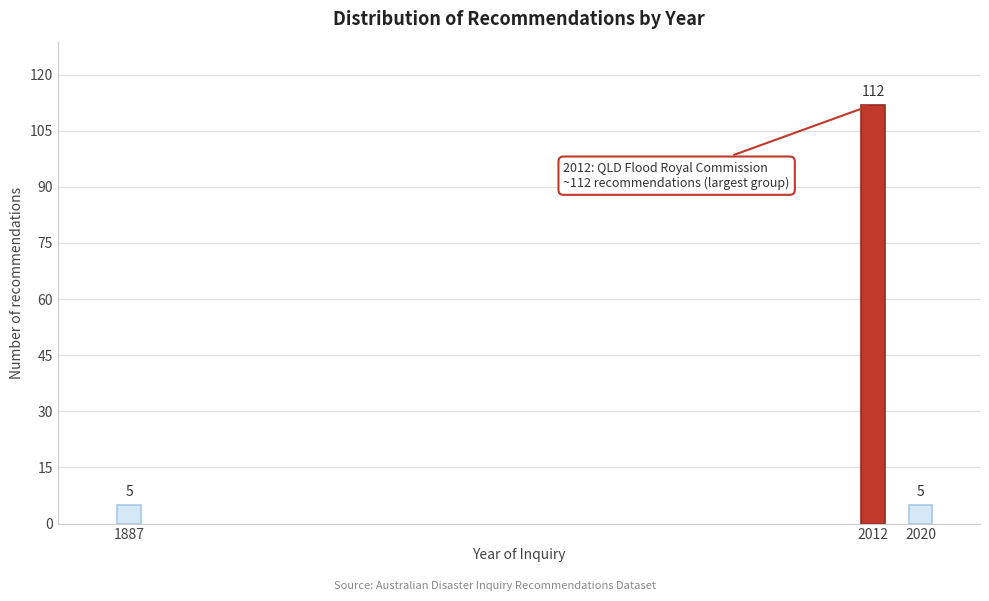

Reading right to left, transcribe all the data shown in this chart.

5	112	5